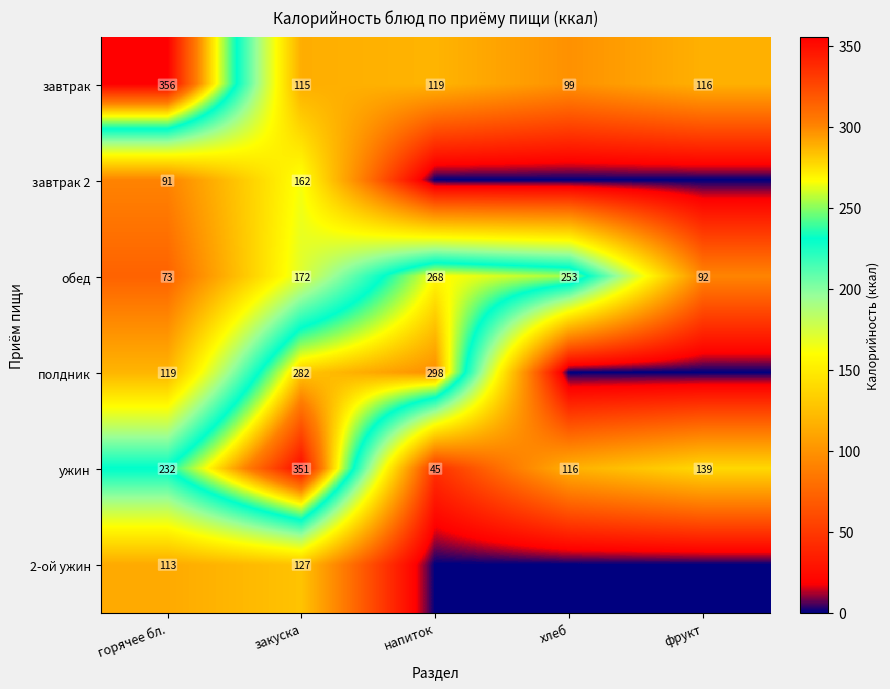

What is the difference between the maximum and second lowest values in the завтрак series?

241